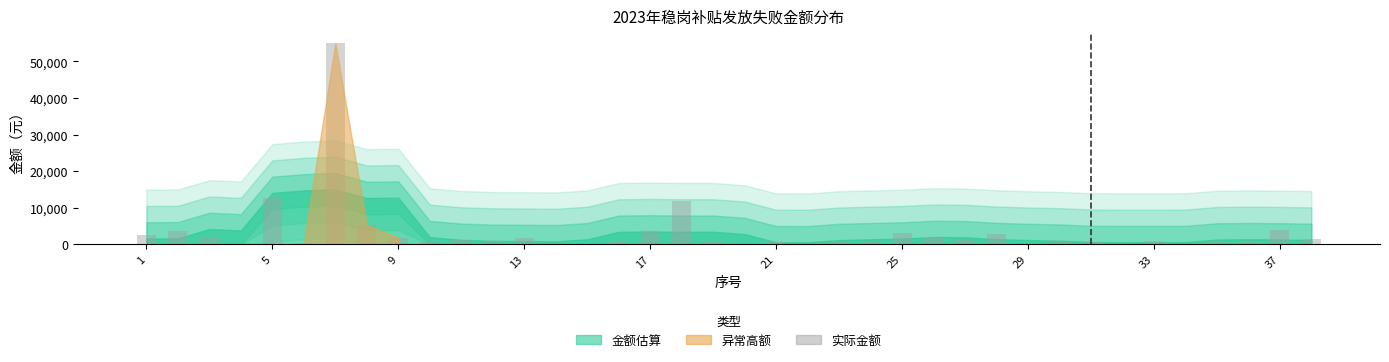

What is the average value?

3373.4